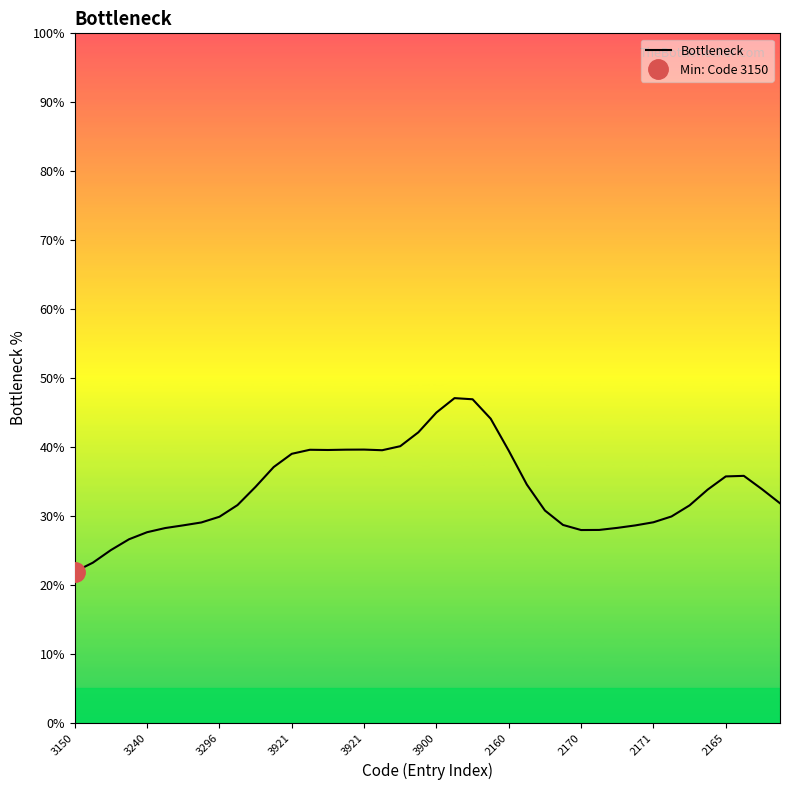

What is the difference between the maximum and minimum values?

25.2